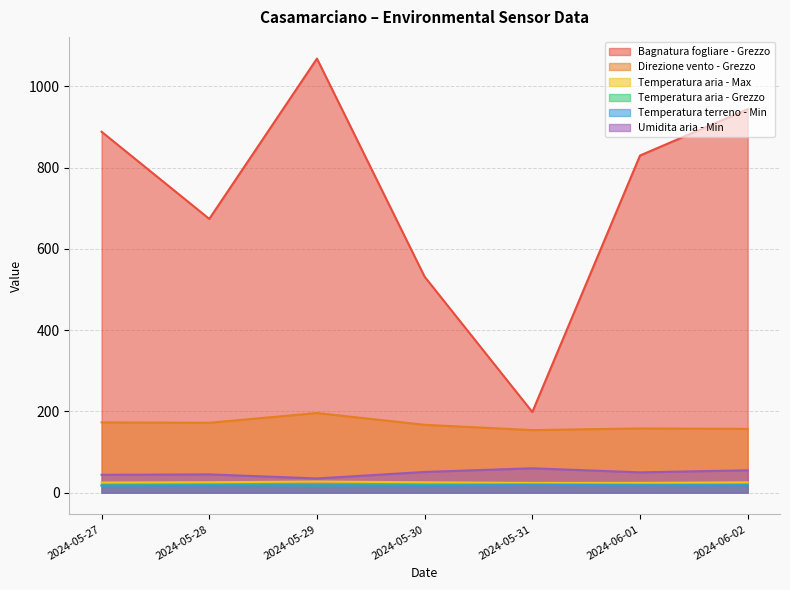

The Temperatura terreno - Min series shows 17.9 at 2024-05-28. True or false?

True